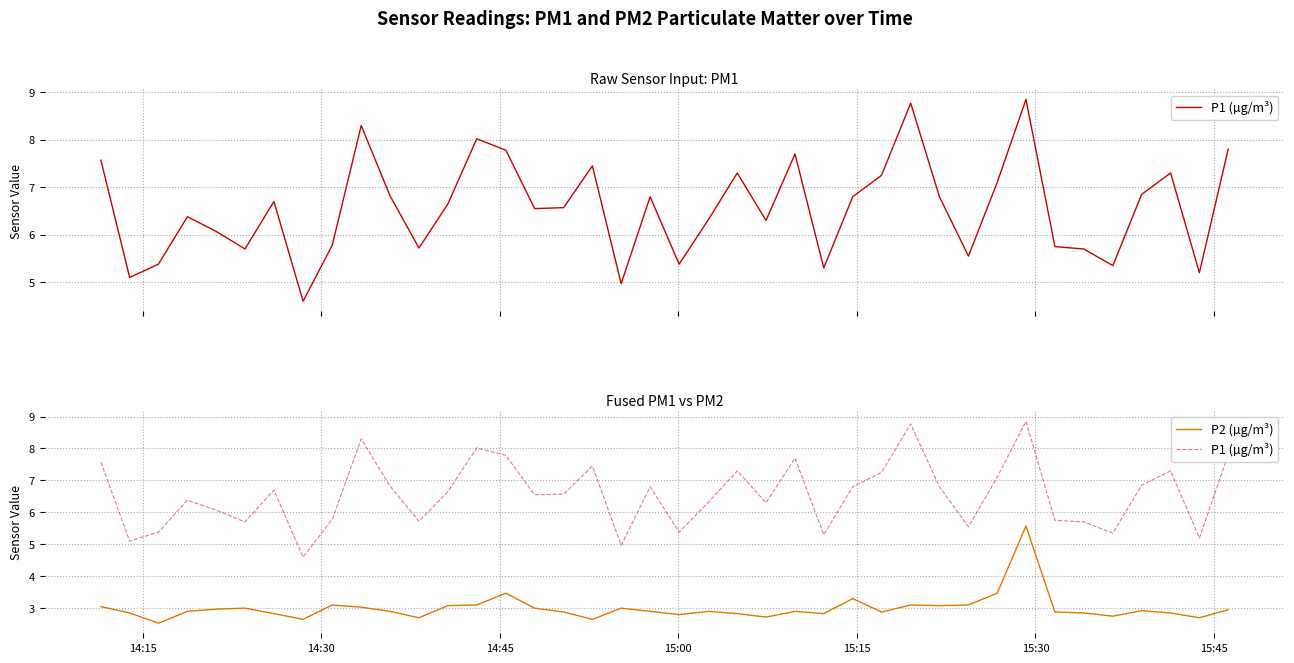

What are all the series names shown in the legend?

P1 (µg/m³), P2 (µg/m³)